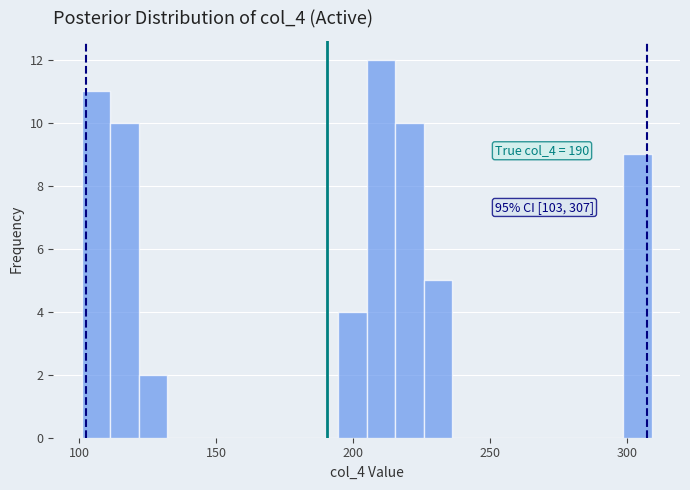

Read against the x-axis, roughly where is the centre of the tallest bar?

210